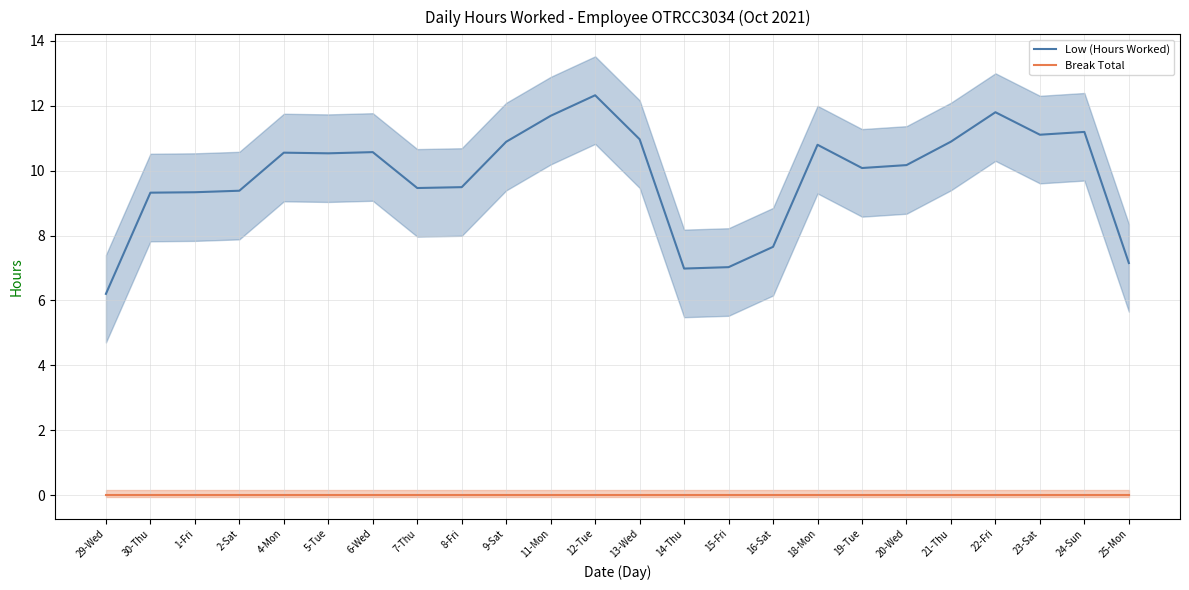

What is the difference between the highest and lowest values at 5-Tue?

10.5